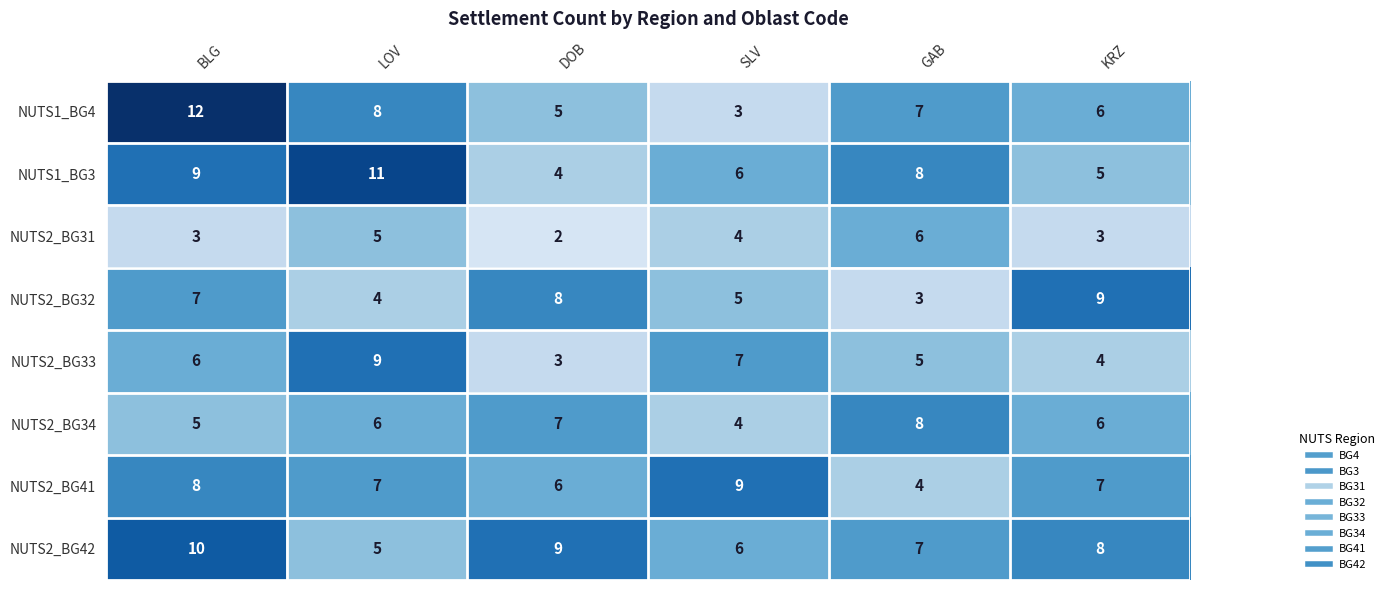

What is the total value across all series at DOB?

44